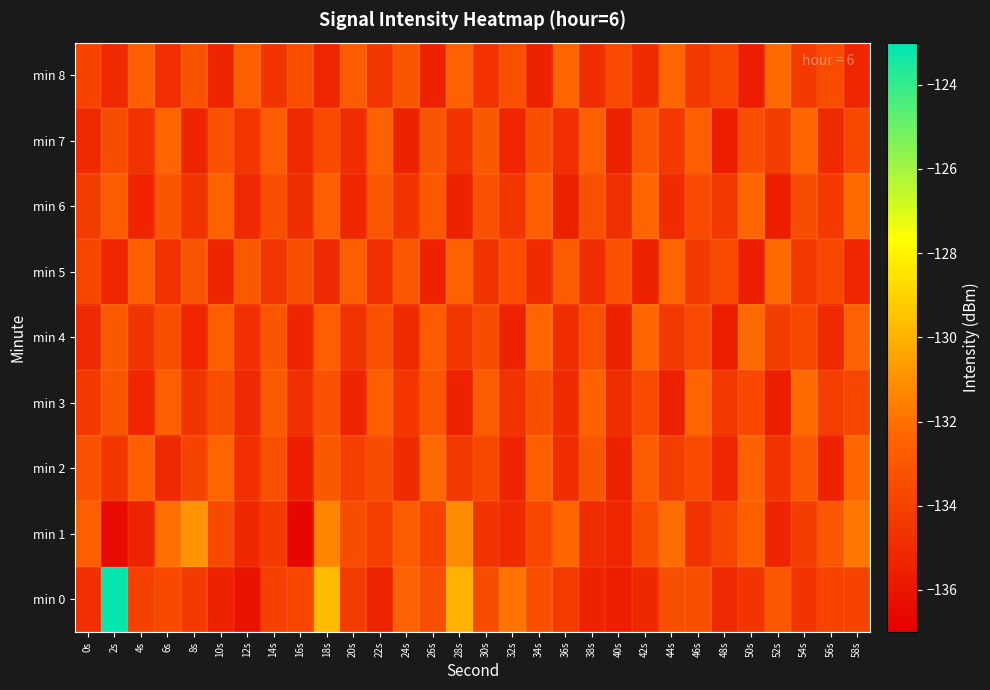

Rank the series at 8s from lowest to highest value.

min 7, min 4, min 6, min 3, min 0, min 2, min 8, min 5, min 1